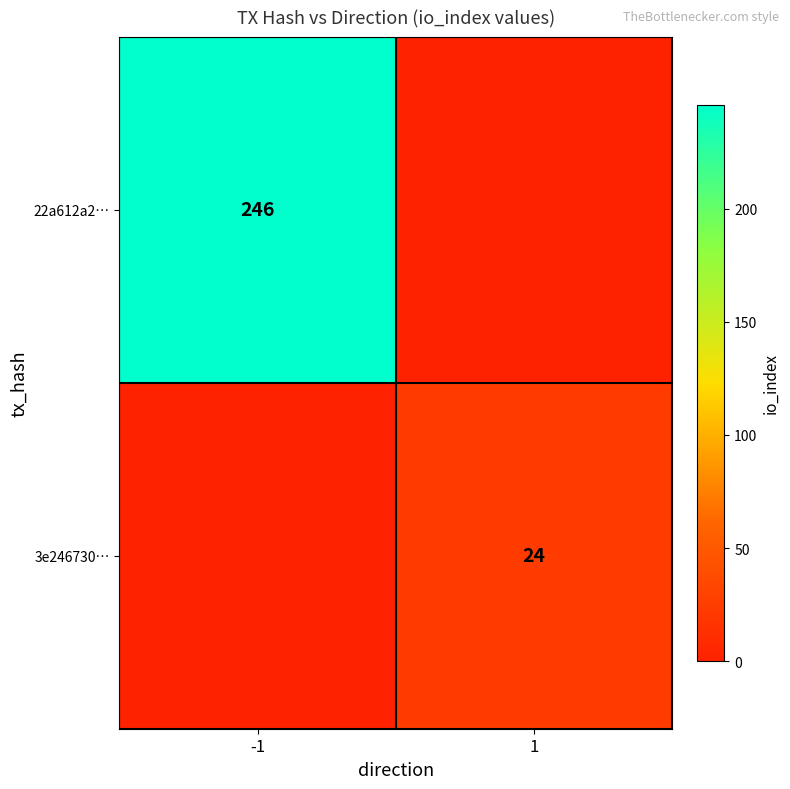

The value of 3e246730… at 1 is 13. True or false?

False